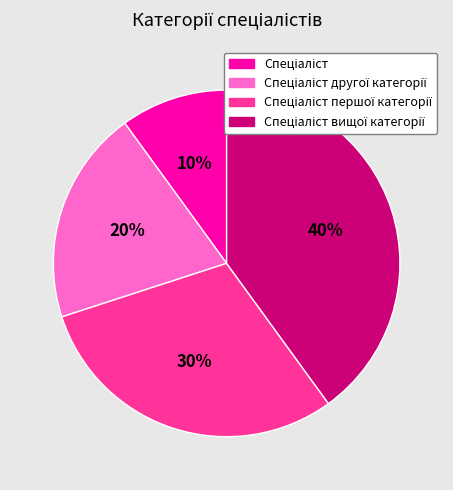

To the nearest percent, what is the average slice percentage?

25%